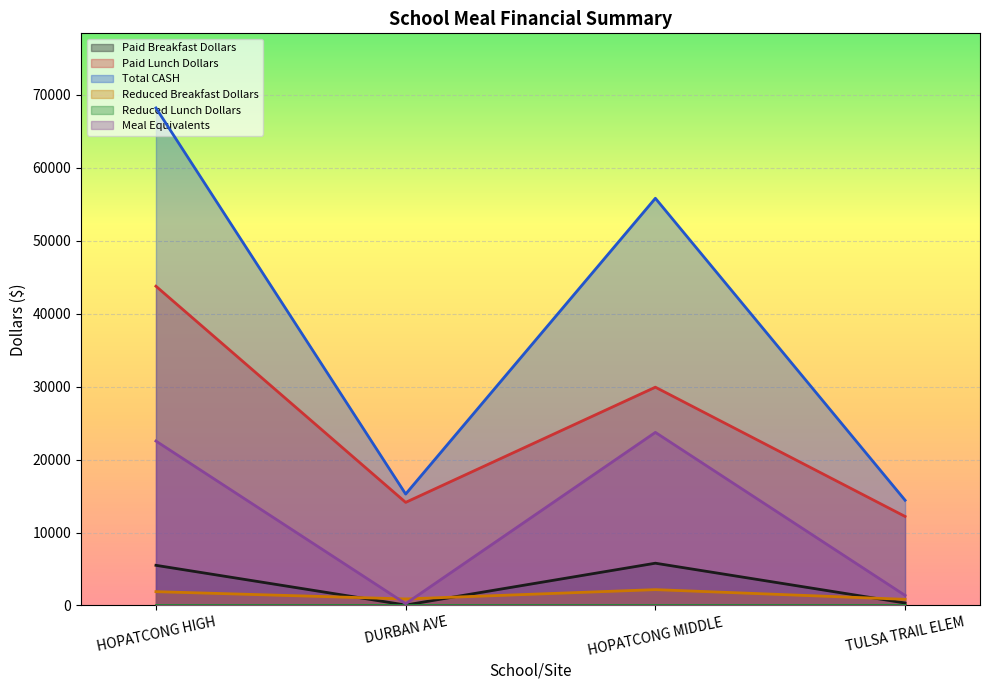

What is the label of the 4th point from the right?

HOPATCONG HIGH